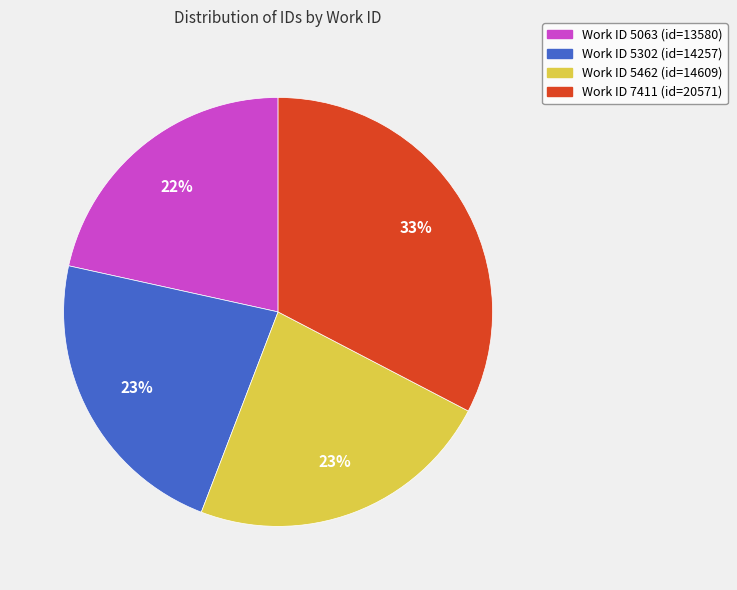

Is there any slice that represents more than half of the pie?

No